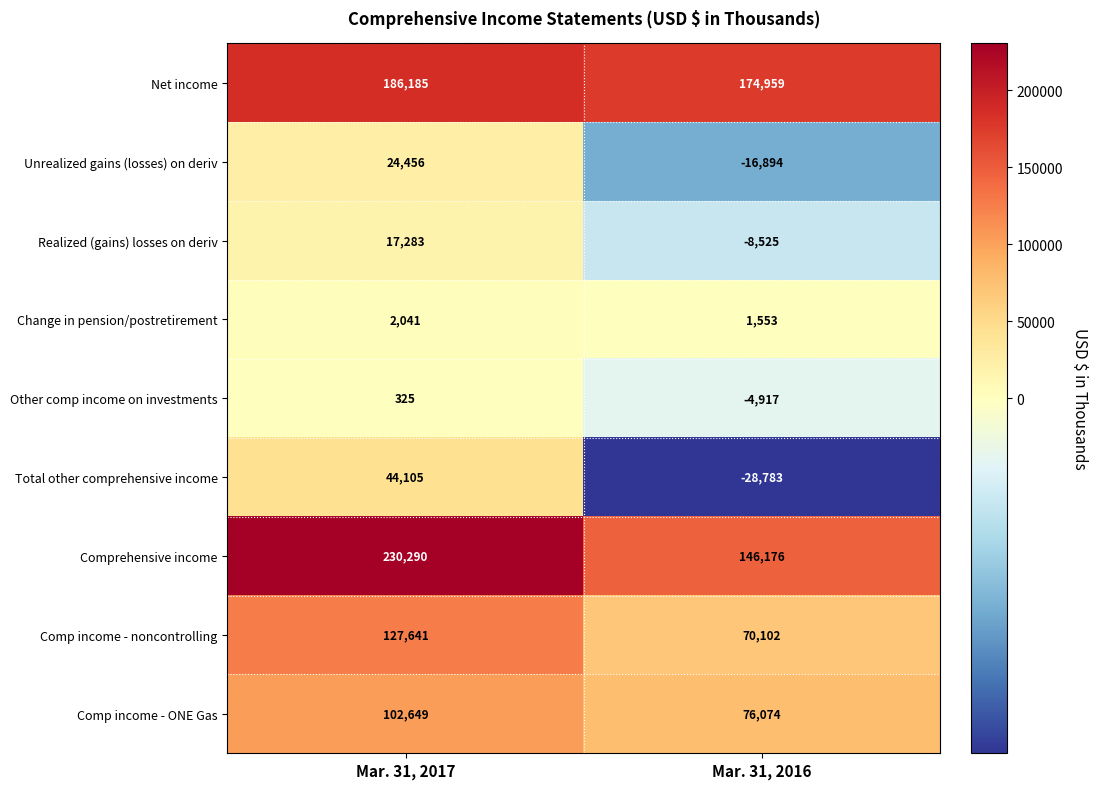

What value does the Realized (gains) losses on deriv series have at Mar. 31, 2017, to the nearest 10?

17280